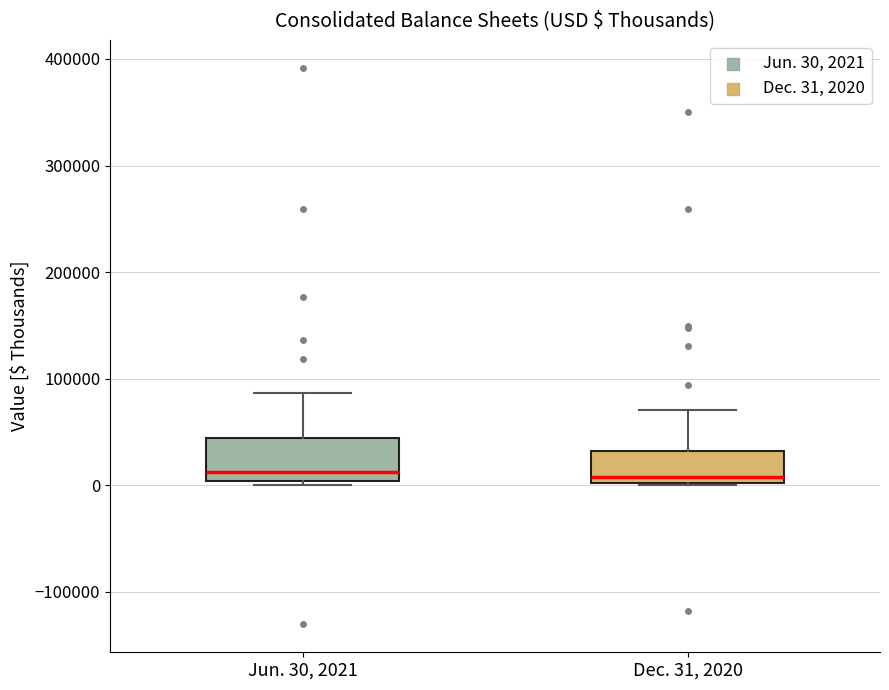

Reading left to right, transcribe this box plot: for each box, give where its median line is, the range the box spans, and where its two whiskers end, as read against the y-axis. The values are not printed on the chart, so give them approximately, as read against the axis.

Jun. 30, 2021: median 10000, box 0 to 40000, whiskers 0 (just below the box's lower edge) to 90000
Dec. 31, 2020: median 10000, box 0 to 30000, whiskers 0 to 70000